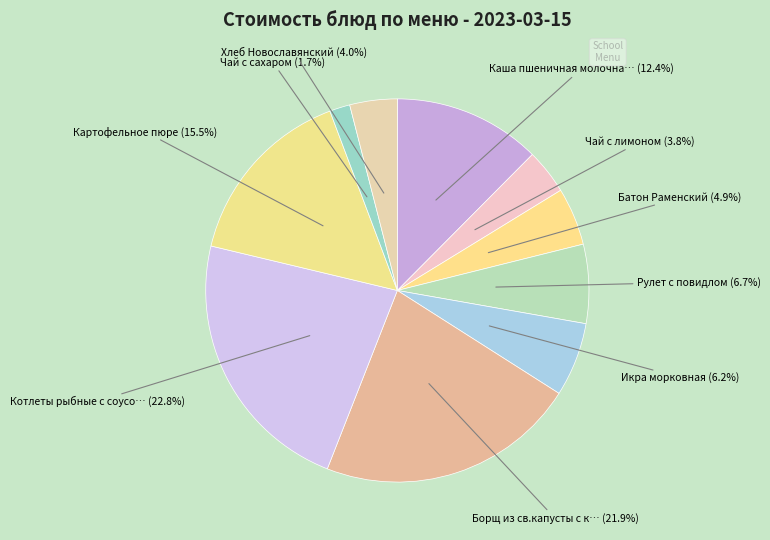

Is there any slice that represents more than half of the pie?

No